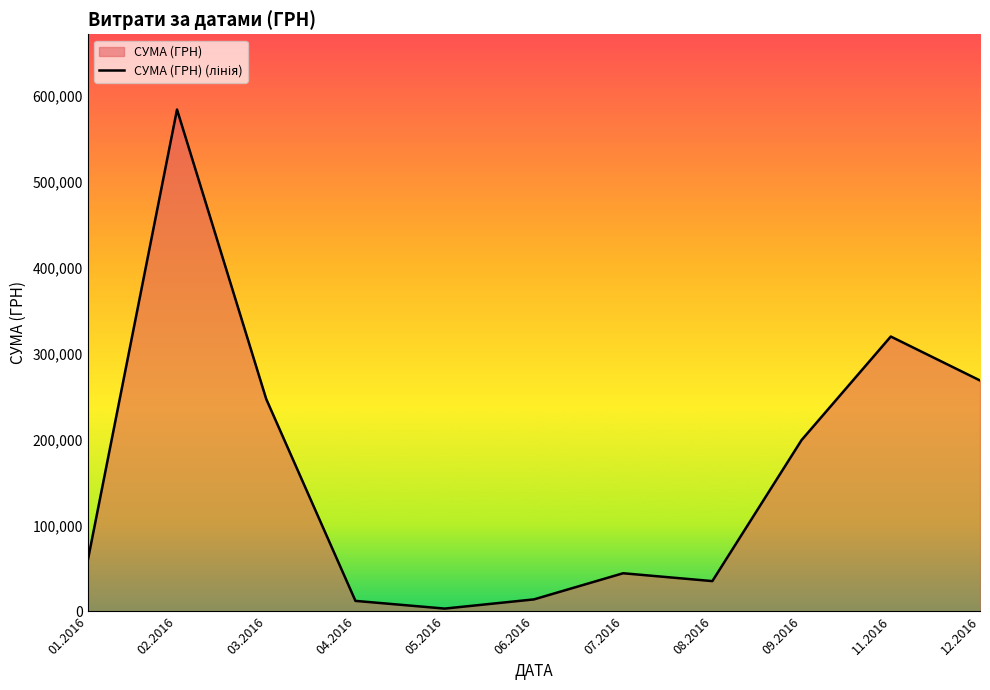

The chart shows a value of 165116.9 at 12.2016. True or false?

False